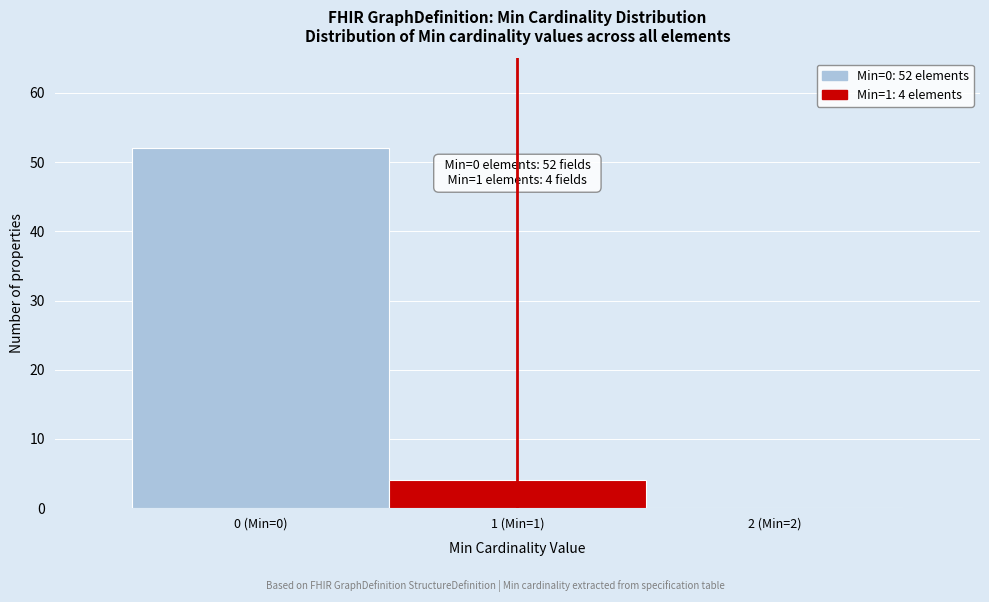

Reading left to right, what are all the values shown in this chart?

0 (Min=0)=52	1 (Min=1)=4	2 (Min=2)=0